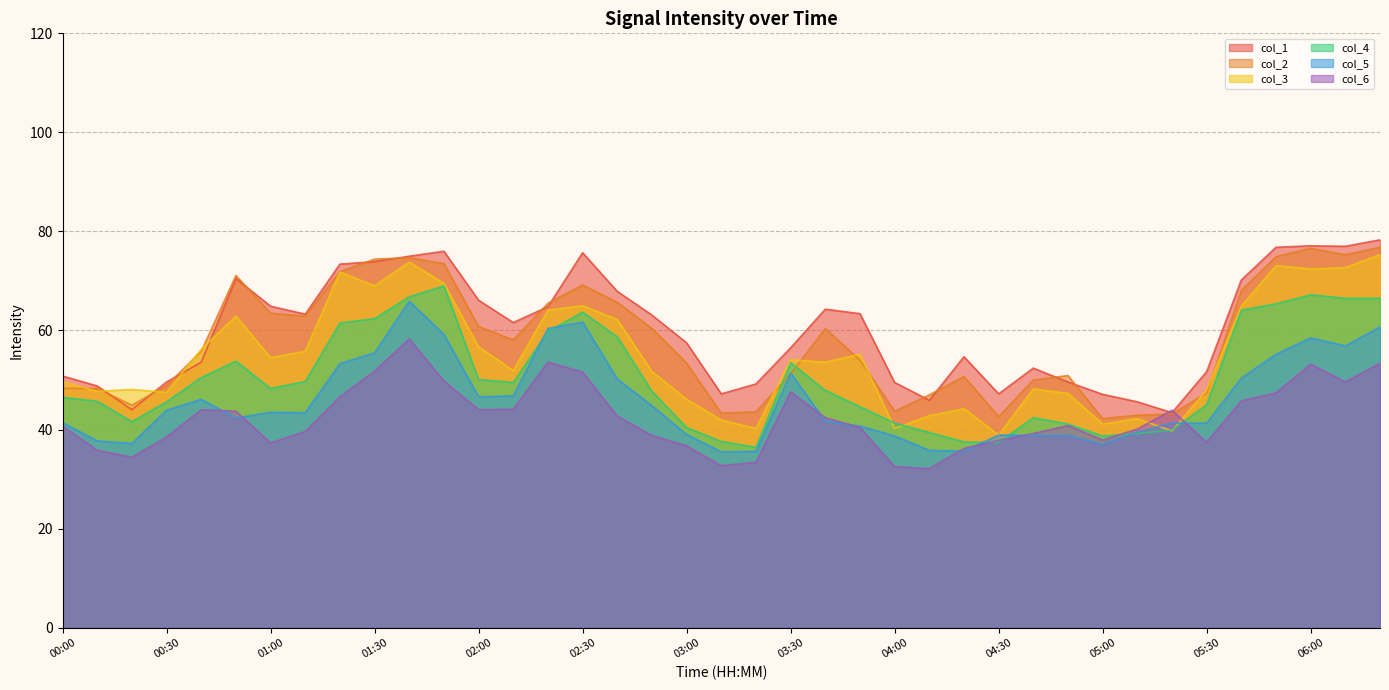

What is the sum of the col_1 values at 06:00 and 04:10?

123.0